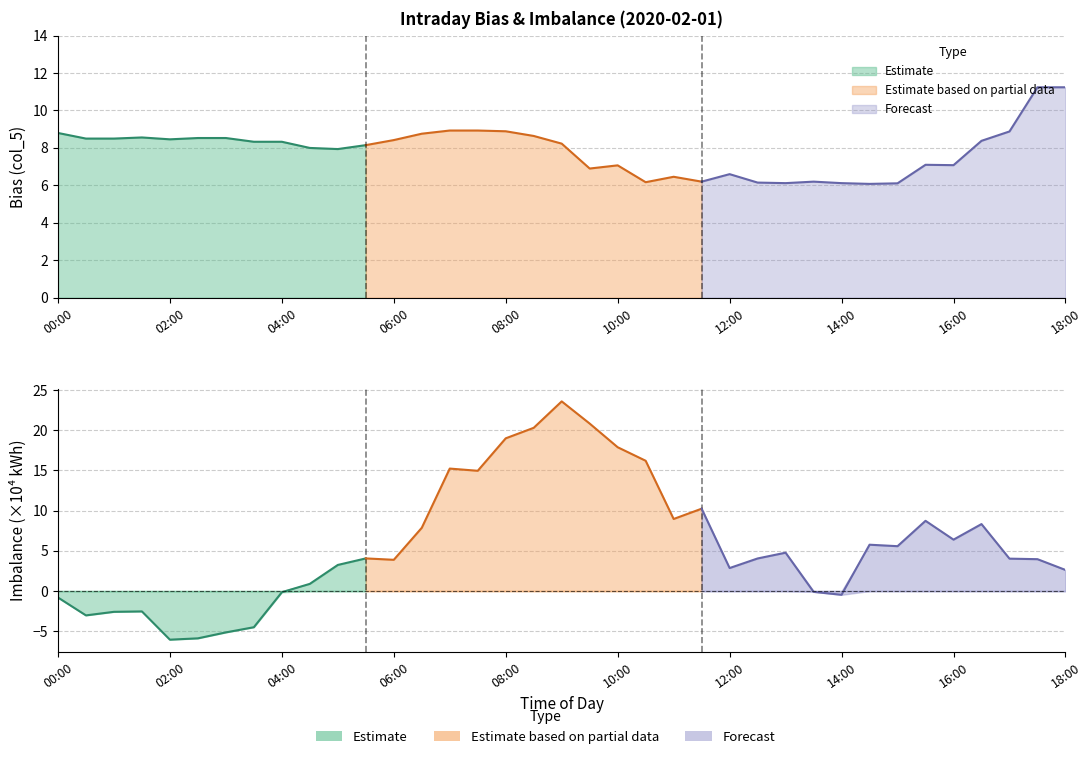

What is the difference between the maximum and minimum values in the Bias (col_5) series?

5.2